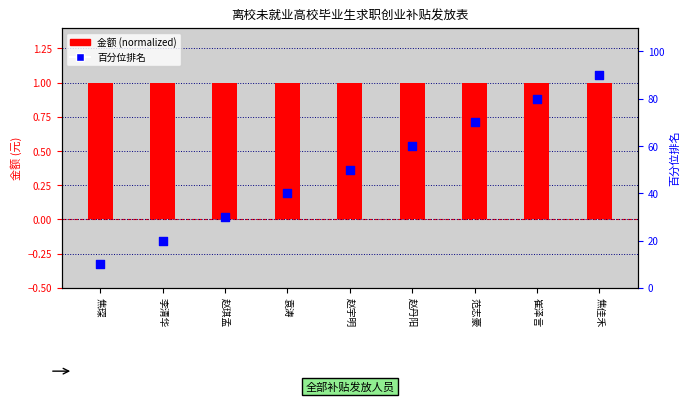

Which series has the largest total across all categories?

百分位排名